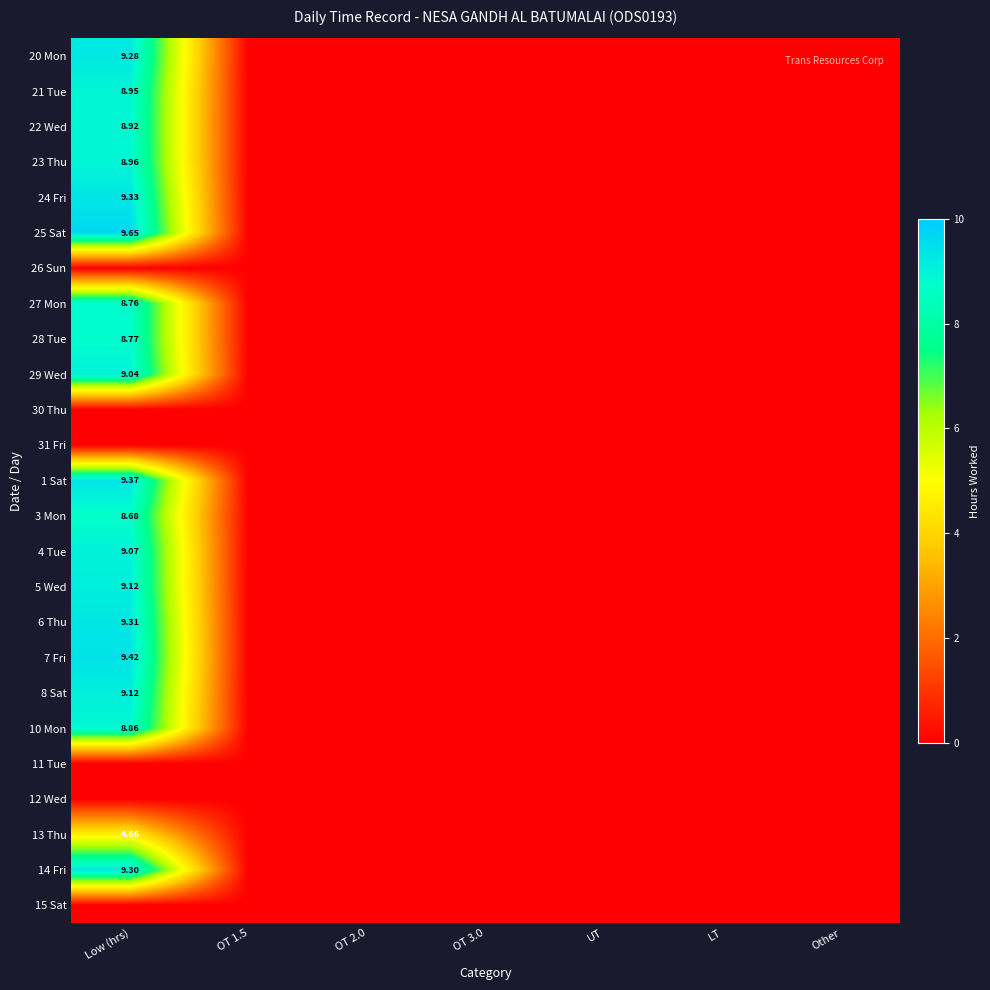

The value of 28 Tue at OT 2.0 is 0.0. True or false?

True